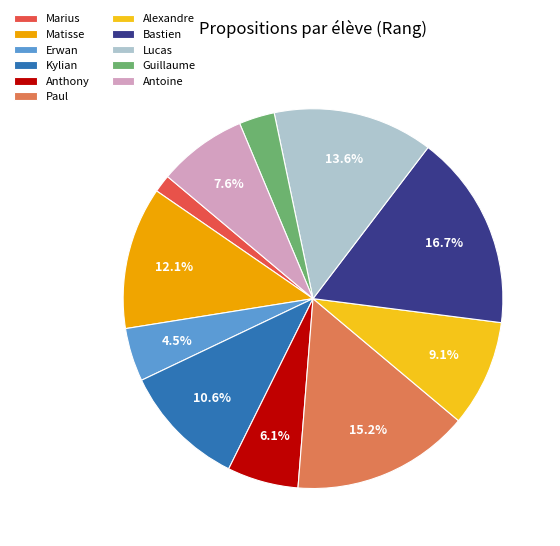

Rank the categories by value from lowest to highest.

Marius, Guillaume, Erwan, Anthony, Antoine, Alexandre, Kylian, Matisse, Lucas, Paul, Bastien